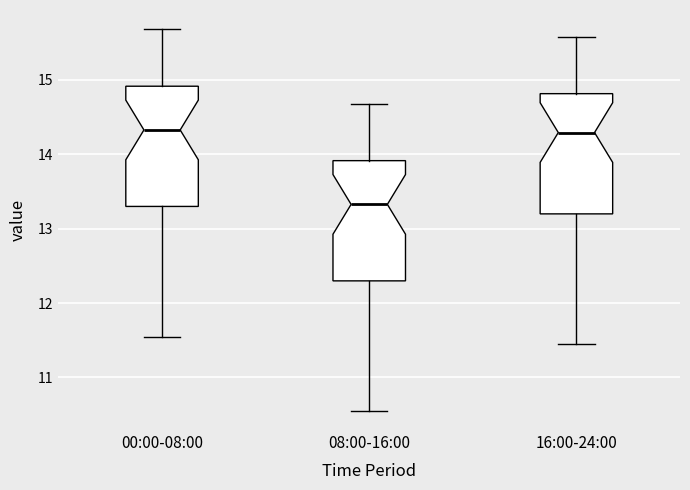

Reading left to right, transcribe this box plot: for each box, give where its median line is, the range the box spans, and where its two whiskers end, as read against the y-axis. The values are not printed on the chart, so give them approximately, as read against the axis.

00:00-08:00: median 14.3, box 13.3 to 14.9, whiskers 11.6 to 15.7
08:00-16:00: median 13.3, box 12.3 to 13.9, whiskers 10.6 to 14.7
16:00-24:00: median 14.3, box 13.2 to 14.8, whiskers 11.5 to 15.6